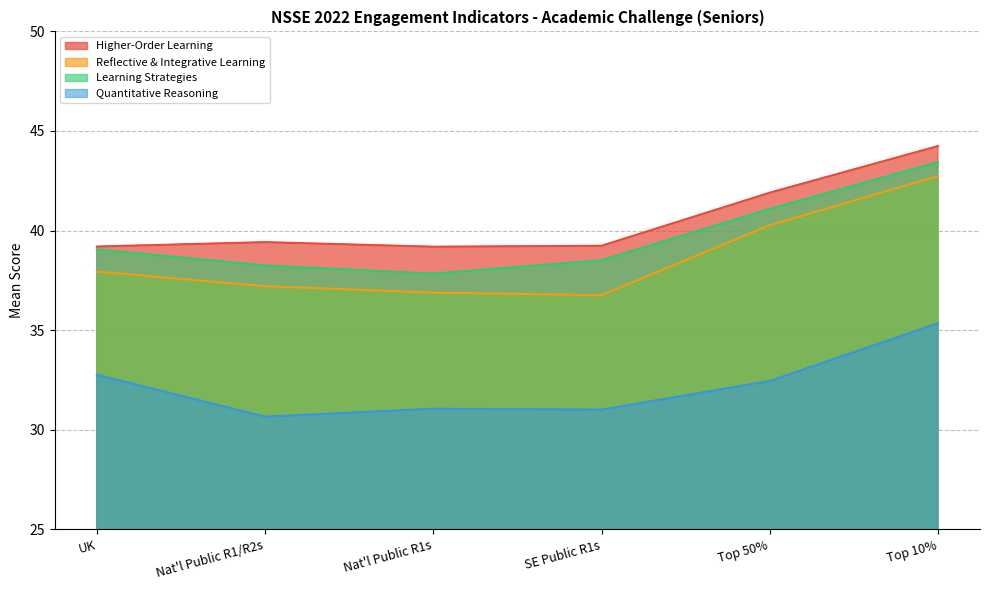

At which label does Quantitative Reasoning first exceed 32?

UK